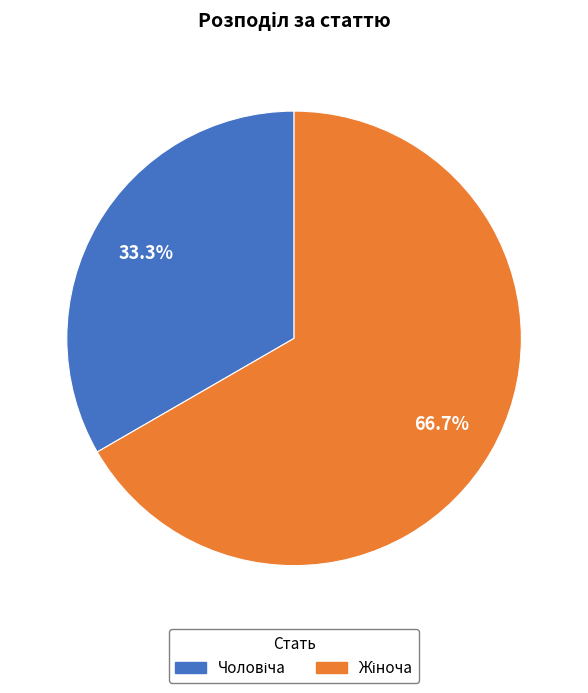

Does any single category account for the majority?

Yes